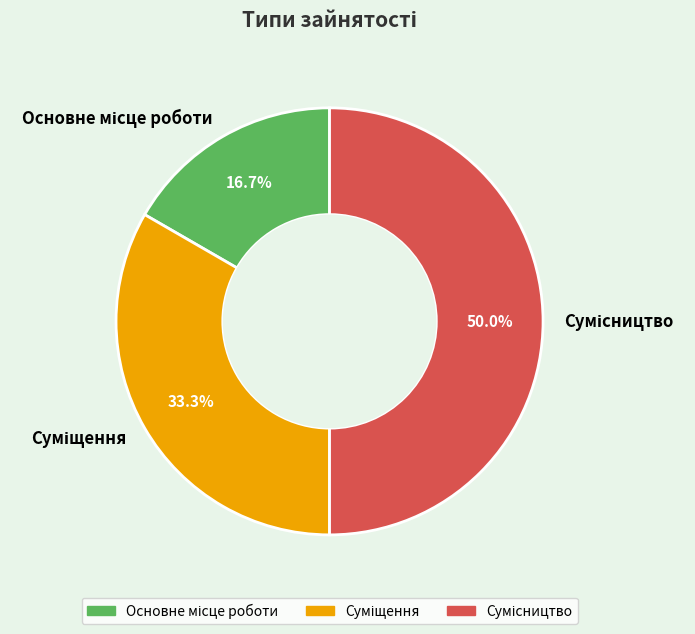

Is it true that Суміщення is 33% of the pie?

True